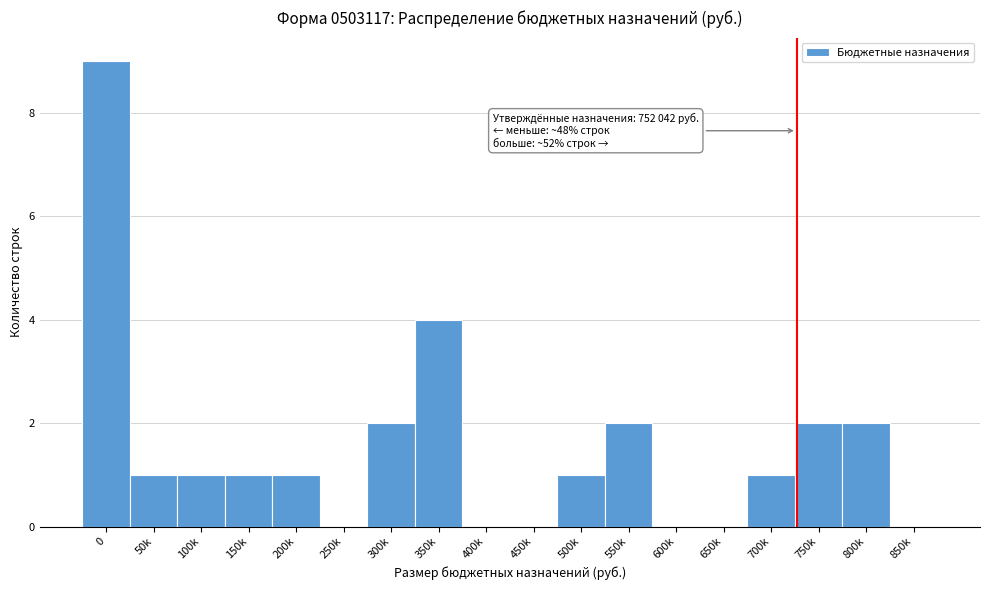

Reading left to right, transcribe all the data shown in this chart.

0=9	50k=1	100k=1	150k=1	200k=1	250k=0	300k=2	350k=4	400k=0	450k=0	500k=1	550k=2	600k=0	650k=0	700k=1	750k=2	800k=2	850k=0